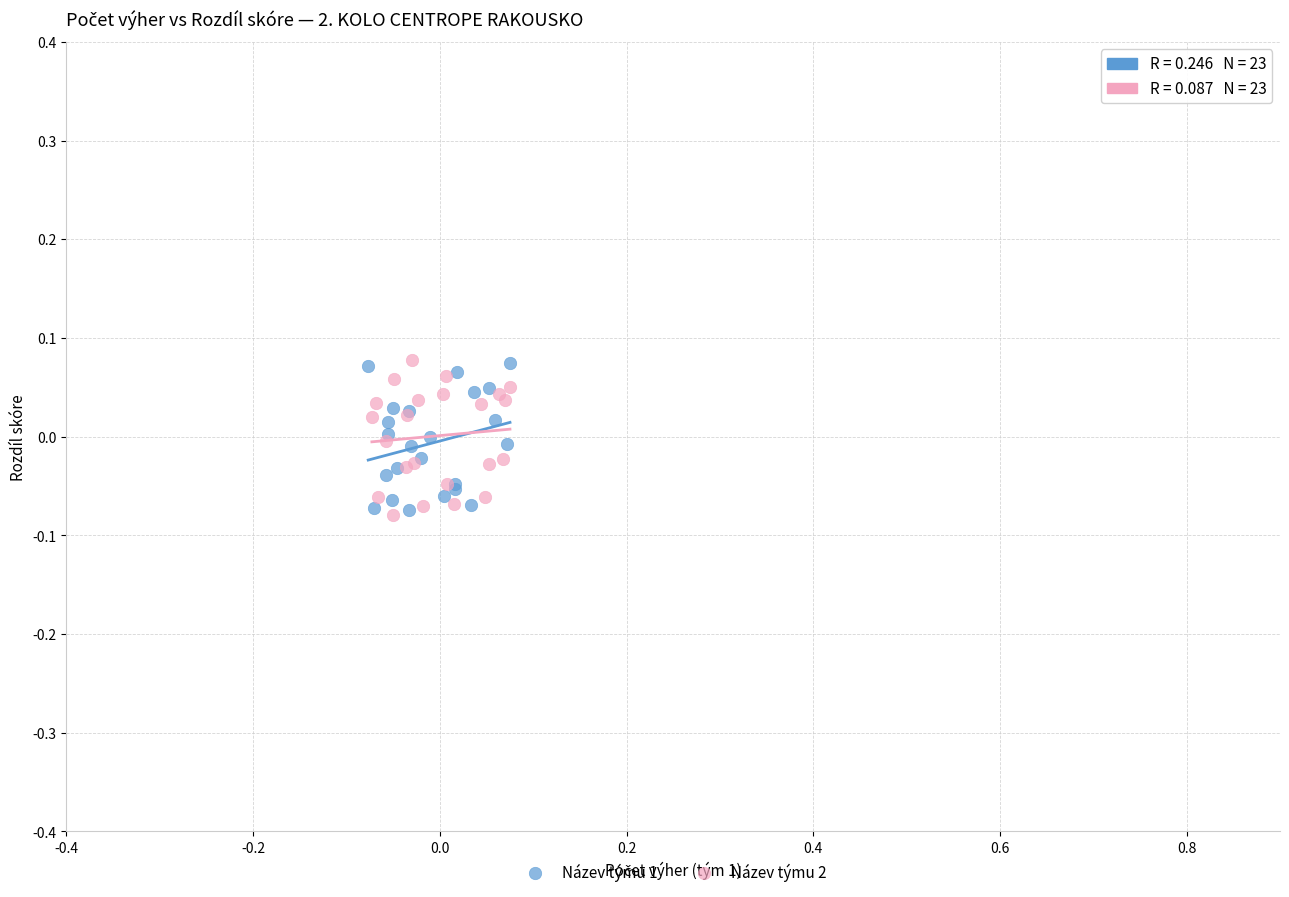

What are all the series names shown in the legend?

Název týmu 1, Název týmu 2